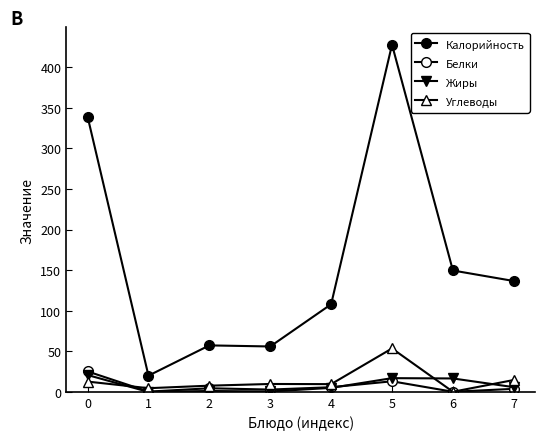

How many distinct data groups are displayed?

4